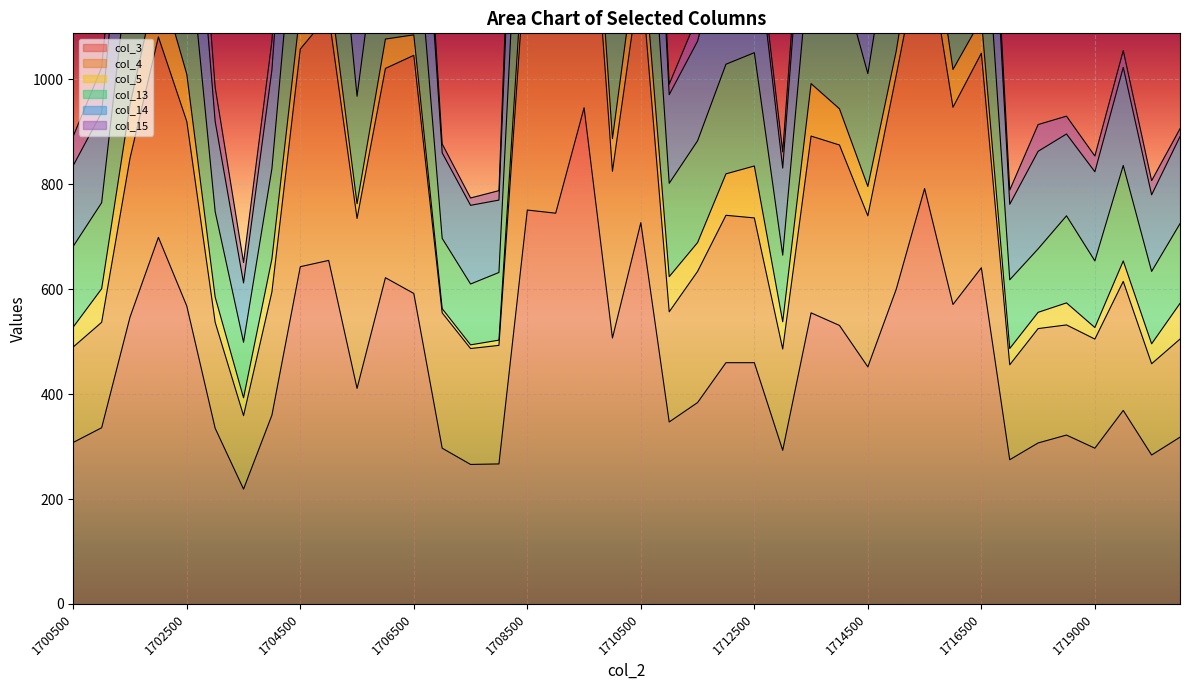

At how many categories does at least one series exceed 1518?

7